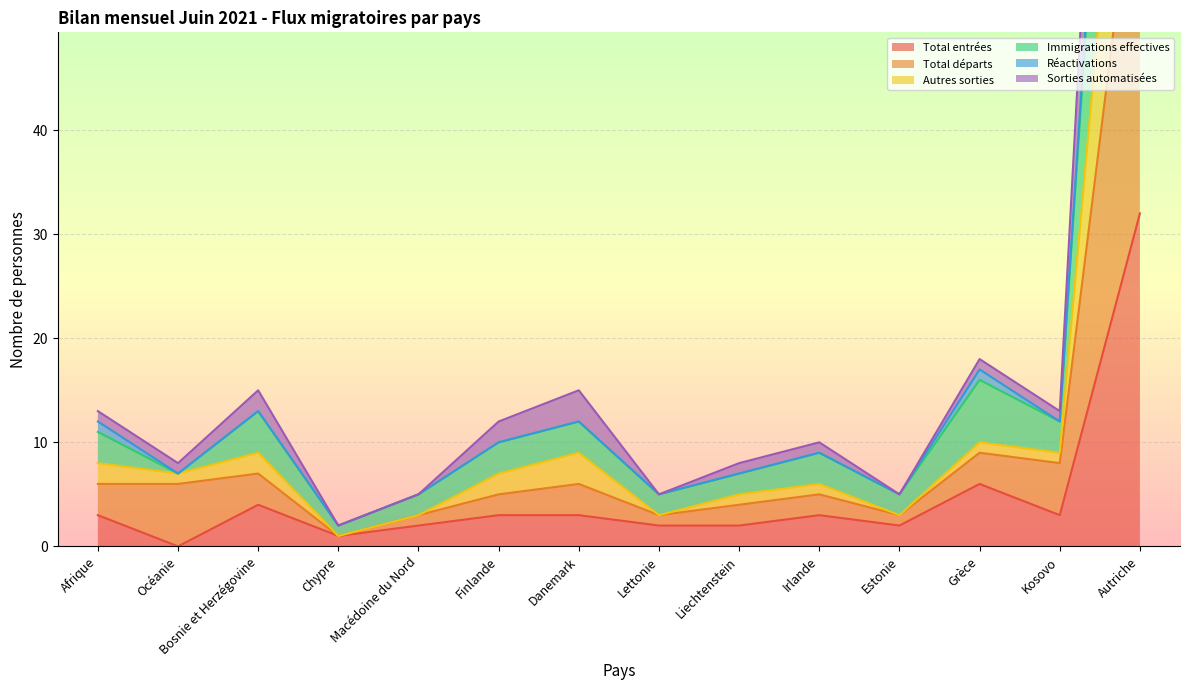

What is the difference between the Autres sorties values at Autriche and Estonie?

92